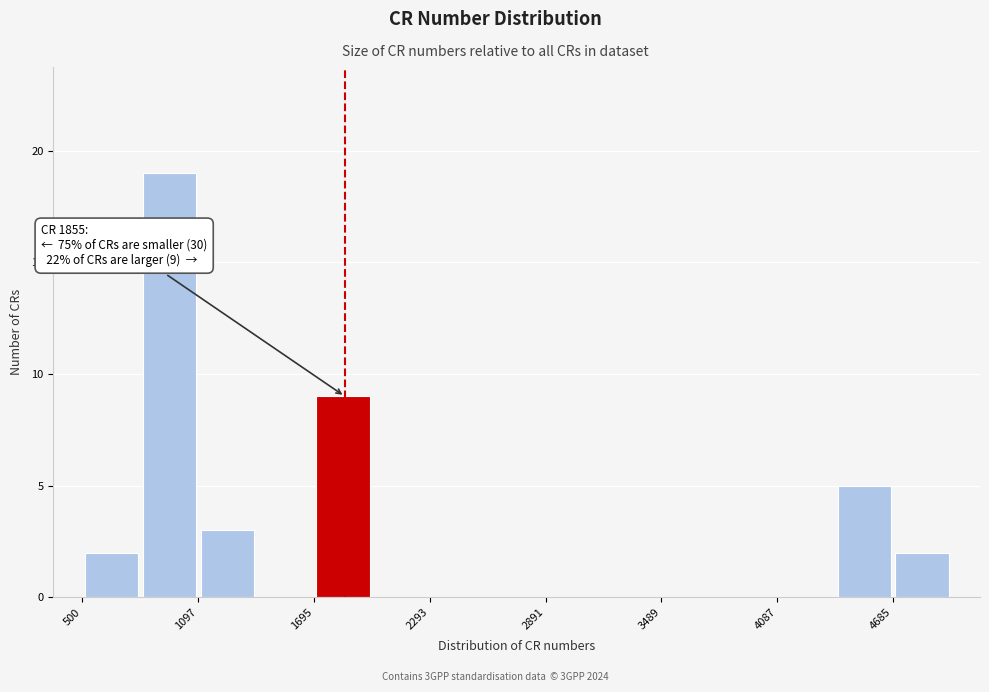

Around what value on the x-axis is the tallest bar? Give the approximate position of its centre, as read against the axis.

900